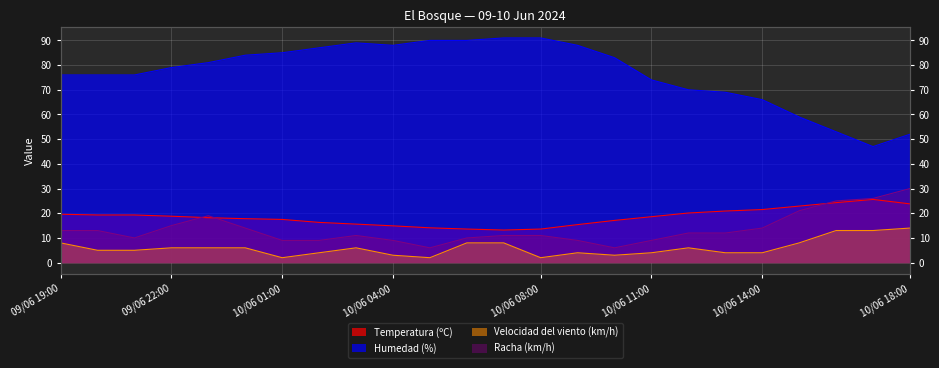

True or false: Velocidad del viento (km/h) has more than 1 points higher than both neighbors.

True